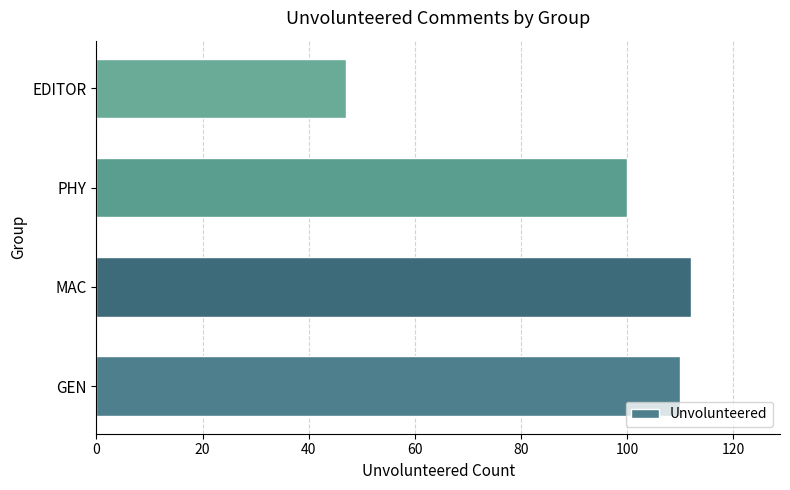

What is the ratio of the value at MAC to the value at EDITOR?

2.4